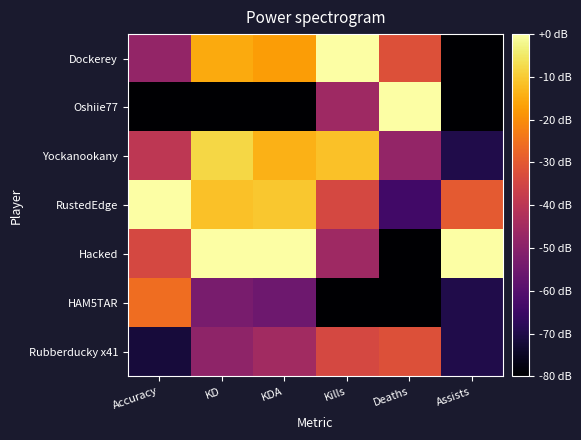

Reading left to right, what are all the values shown in this chart?

Dockerey: Accuracy=-48.1	KD=-15.1	KDA=-17.4	Kills=0.0	Deaths=-32.0	Assists=-80.0
Oshiie77: Accuracy=-80.0	KD=-80.0	KDA=-80.0	Kills=-45.7	Deaths=0.0	Assists=-80.0
Yockanookany: Accuracy=-39.6	KD=-8.0	KDA=-14.0	Kills=-11.4	Deaths=-48.0	Assists=-70.0
RustedEdge: Accuracy=0.0	KD=-11.6	KDA=-10.4	Kills=-34.3	Deaths=-64.0	Assists=-30.0
Hacked: Accuracy=-34.2	KD=0.0	KDA=0.0	Kills=-45.7	Deaths=-80.0	Assists=0.0
HAM5TAR: Accuracy=-25.7	KD=-53.3	KDA=-55.6	Kills=-80.0	Deaths=-80.0	Assists=-70.0
Rubberducky x41: Accuracy=-71.7	KD=-48.9	KDA=-45.2	Kills=-34.3	Deaths=-32.0	Assists=-70.0